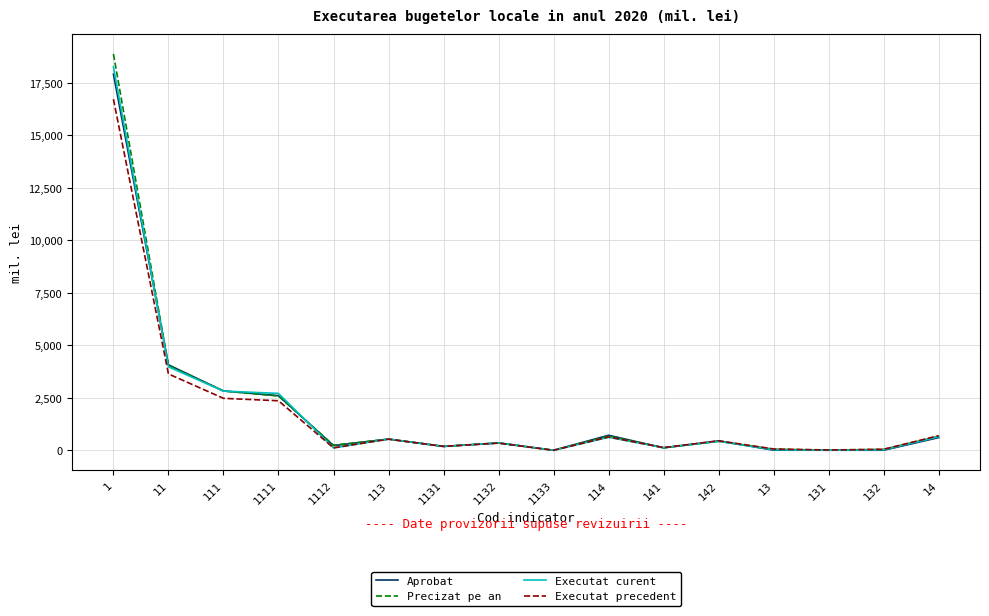

Which series has the widest spread of values?

Precizat pe an